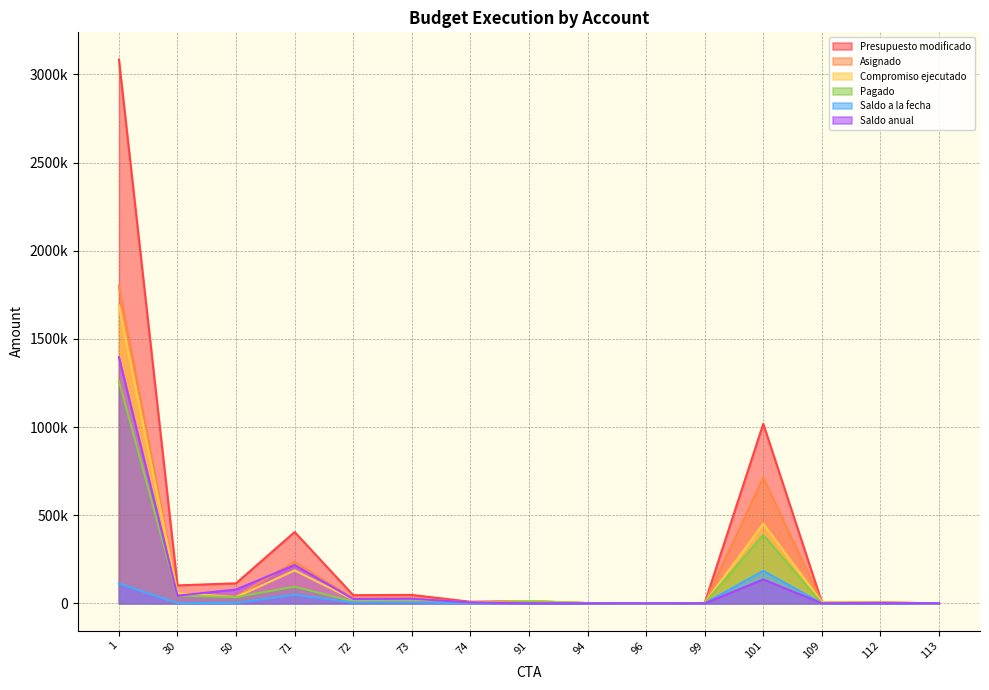

What is the sum of all Saldo anual values?

1930310.9